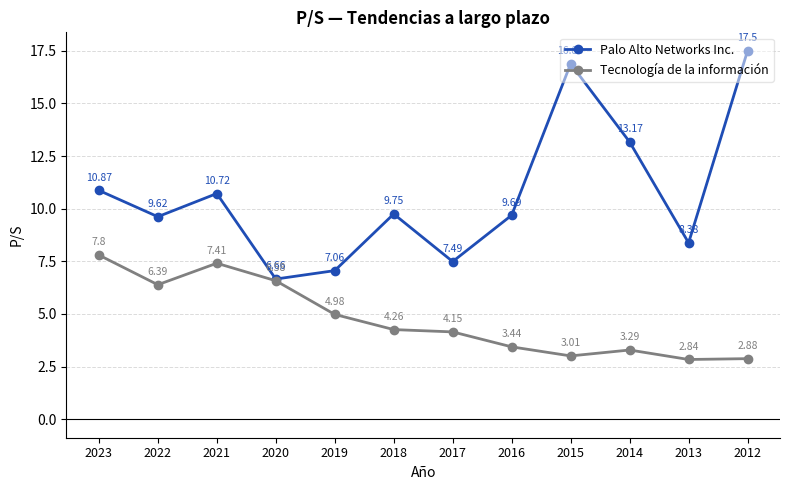

List the series in order of their overall mean, lowest first.

Tecnología de la información, Palo Alto Networks Inc.